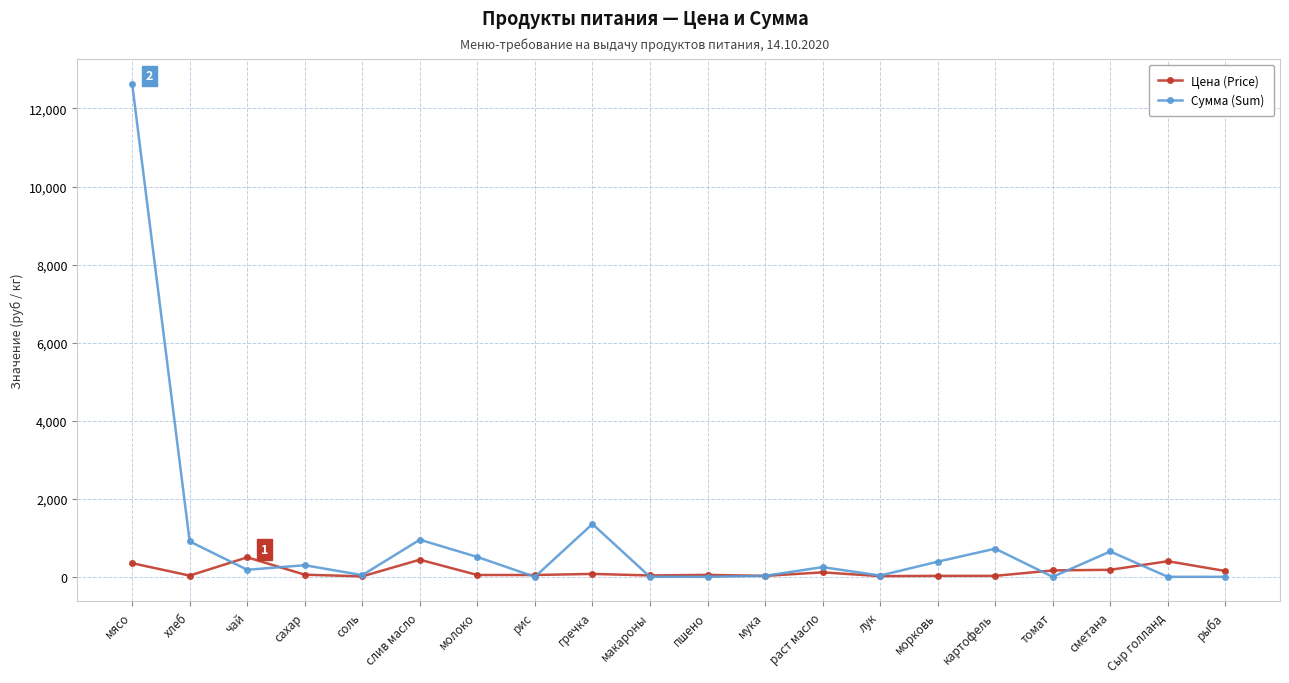

What is the sum of all Сумма (Sum) values?

18945.2